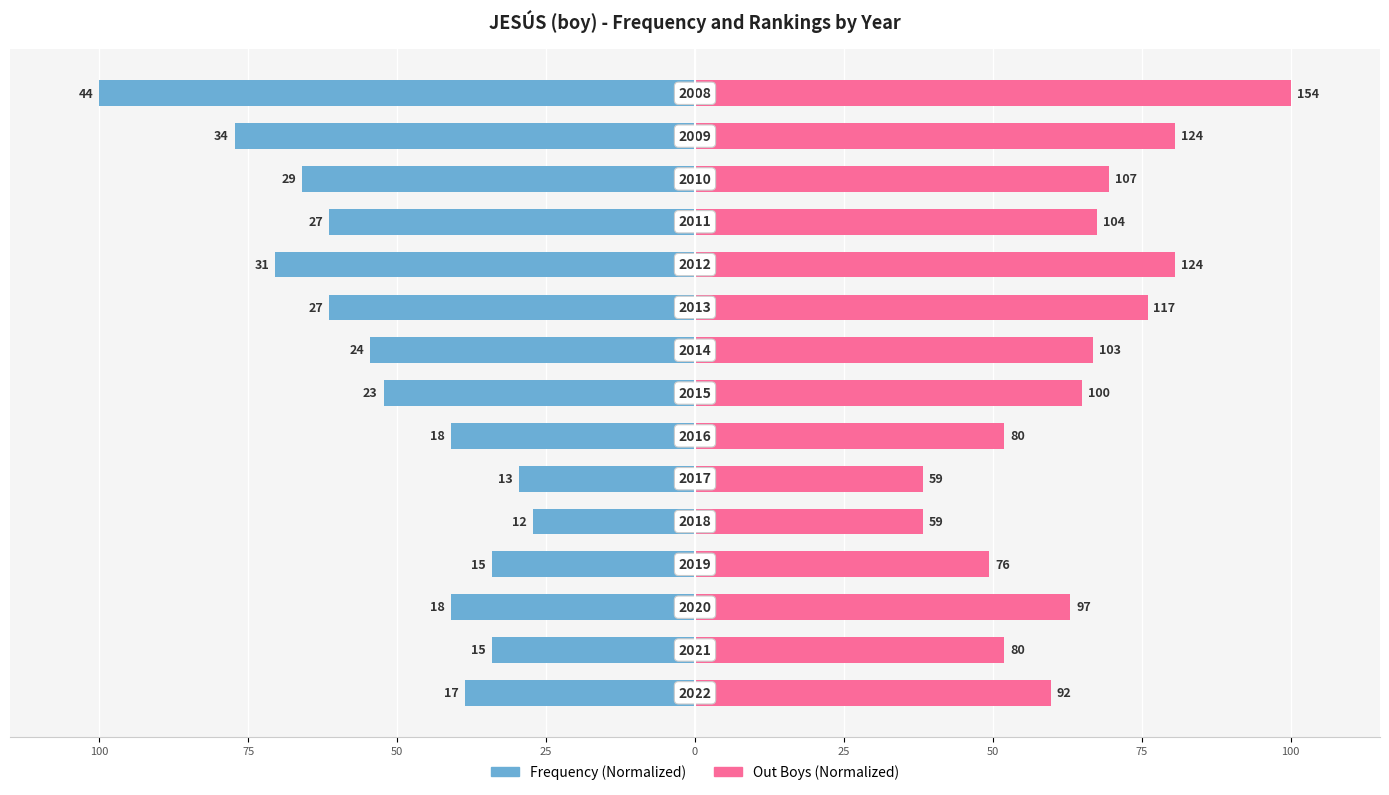

What is the difference between the maximum and minimum values in the Out Boys series?

61.7